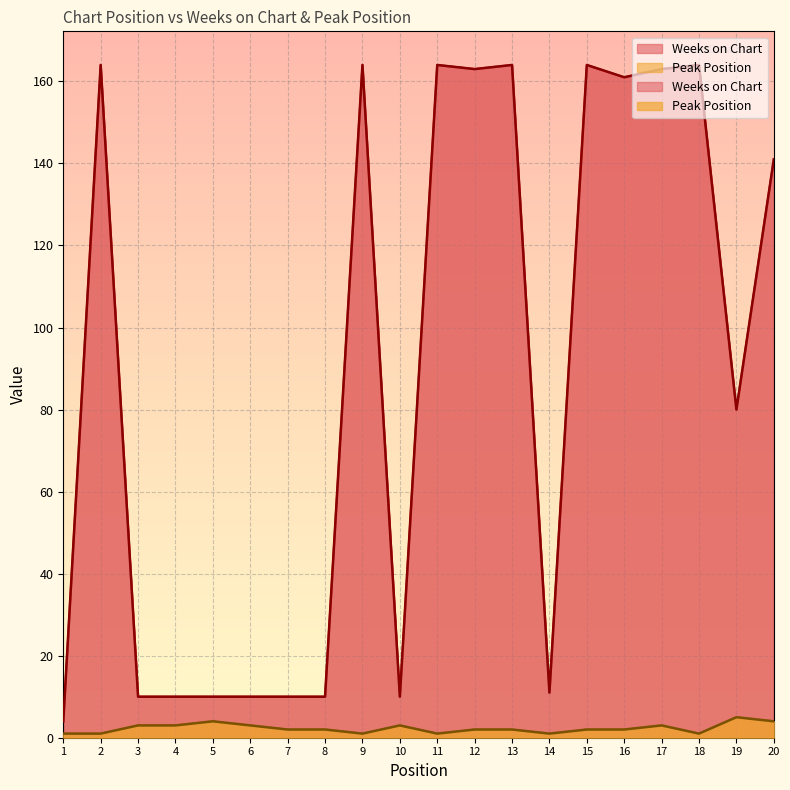

At which category does Weeks on Chart reach its first local valley?

10